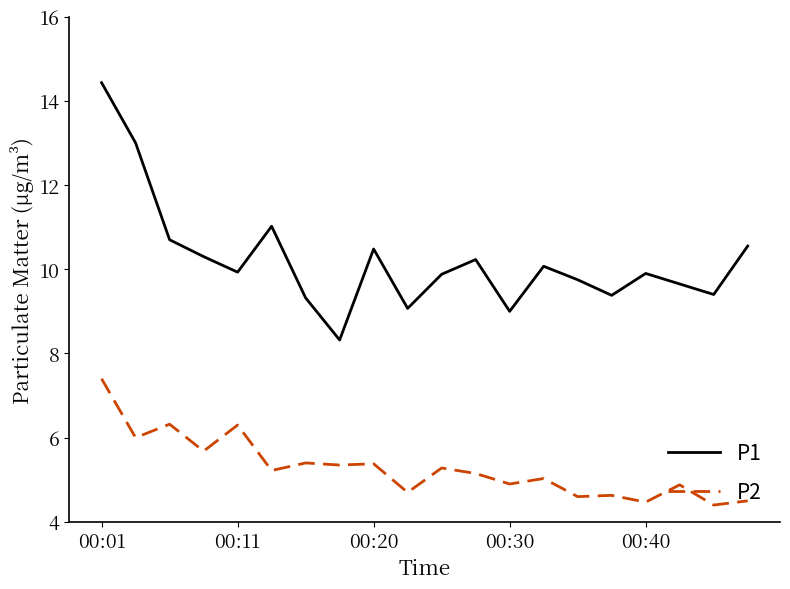

True or false: P2 and P1 cross at least once.

False